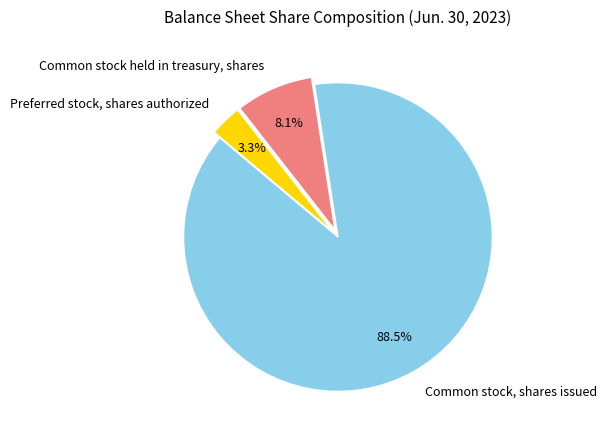

What percentage is the Preferred stock, shares authorized slice, to the nearest percent?

3%